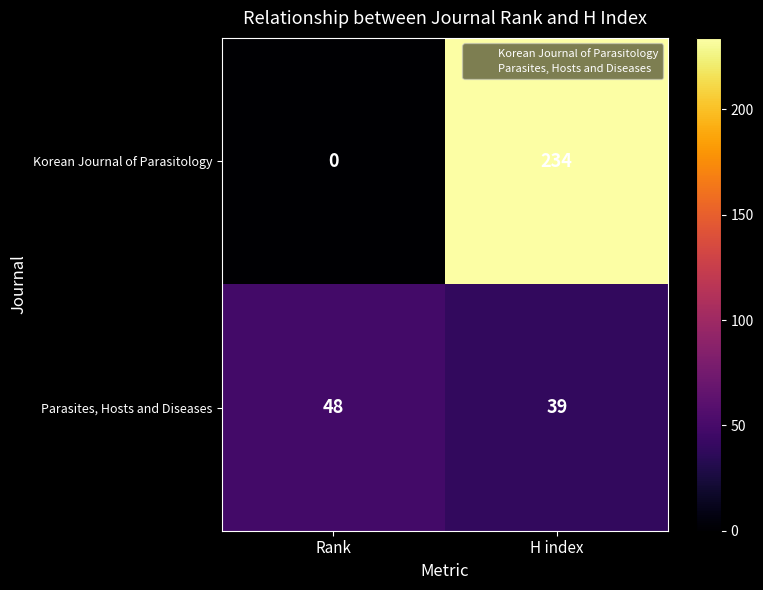

List the series in order of their overall mean, lowest first.

Parasites, Hosts and Diseases, Korean Journal of Parasitology